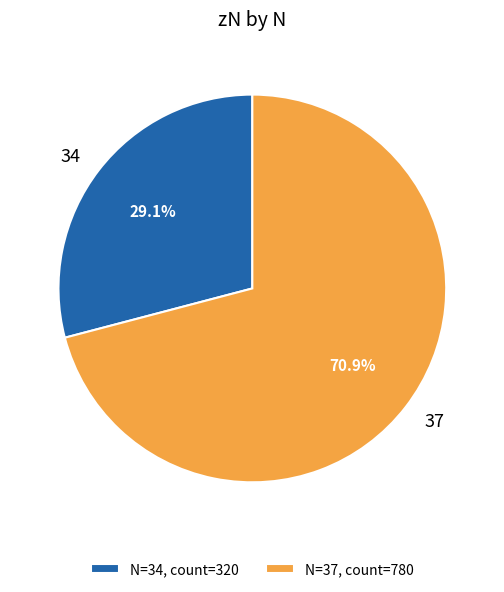

Between 34 and 37, which is larger?

37